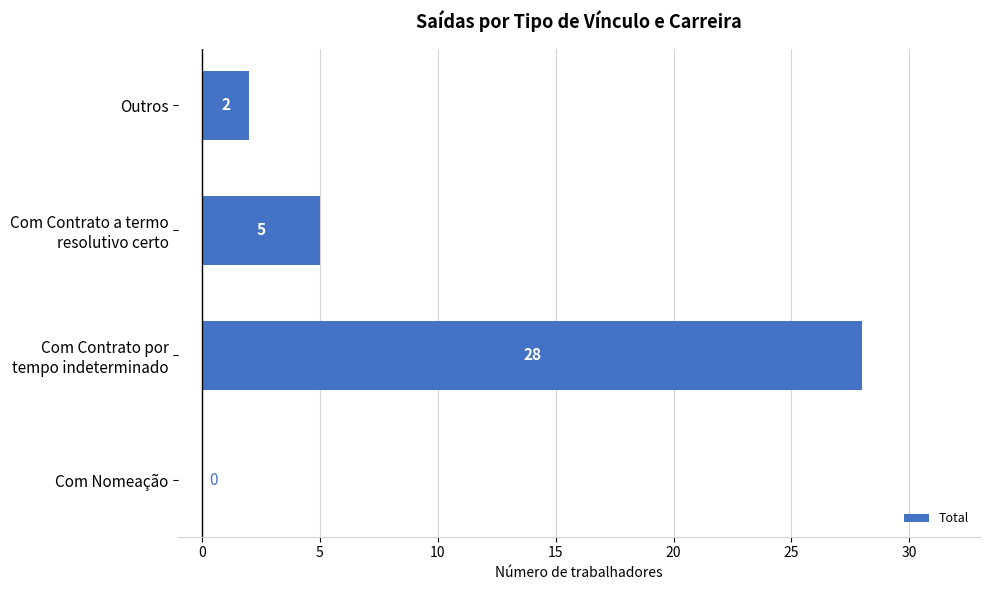

Which has a higher value, Outros or Com Nomeação?

Outros